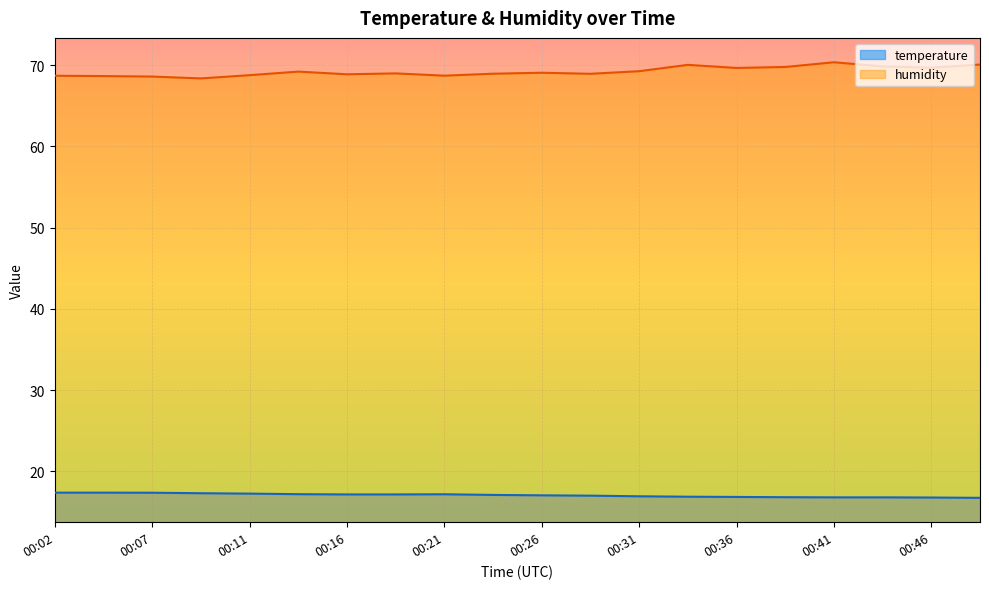

How many lines are shown in the chart?

2